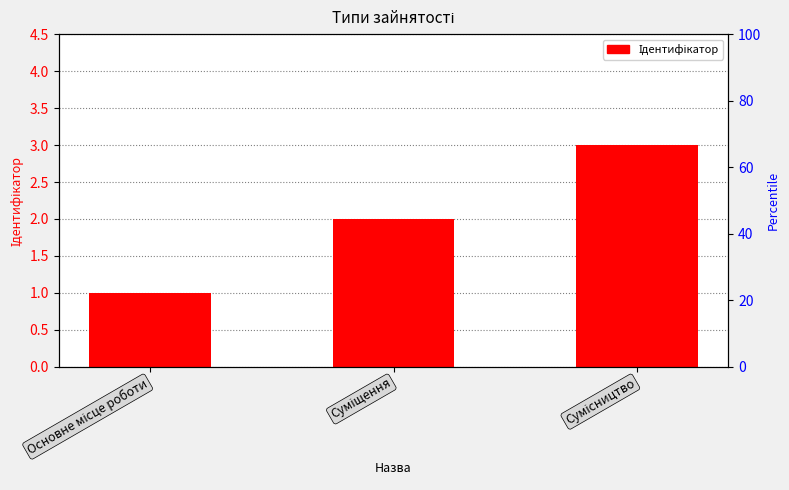

How many distinct data groups are displayed?

1